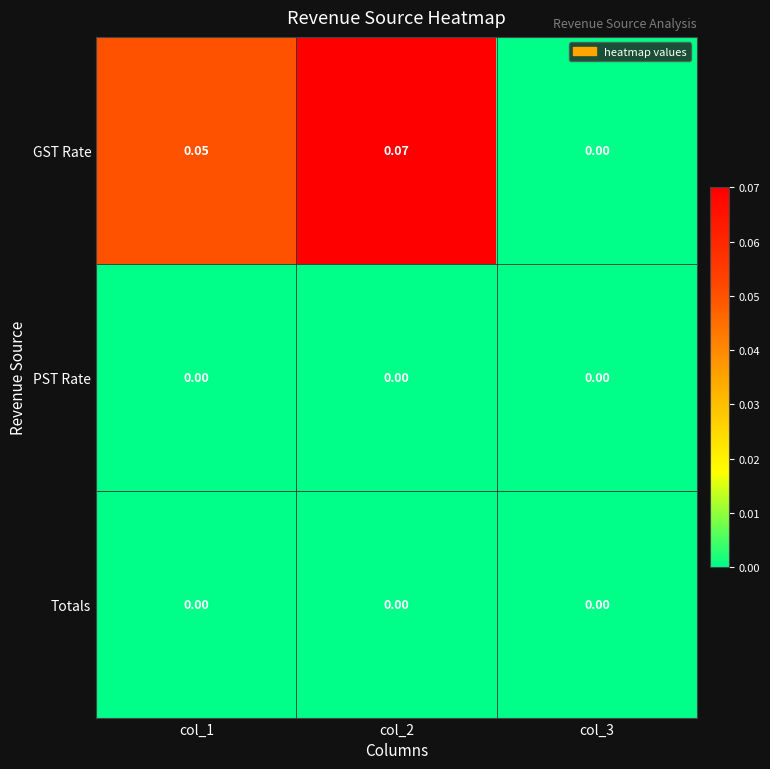

At which category is the sum across all series the highest?

col_2